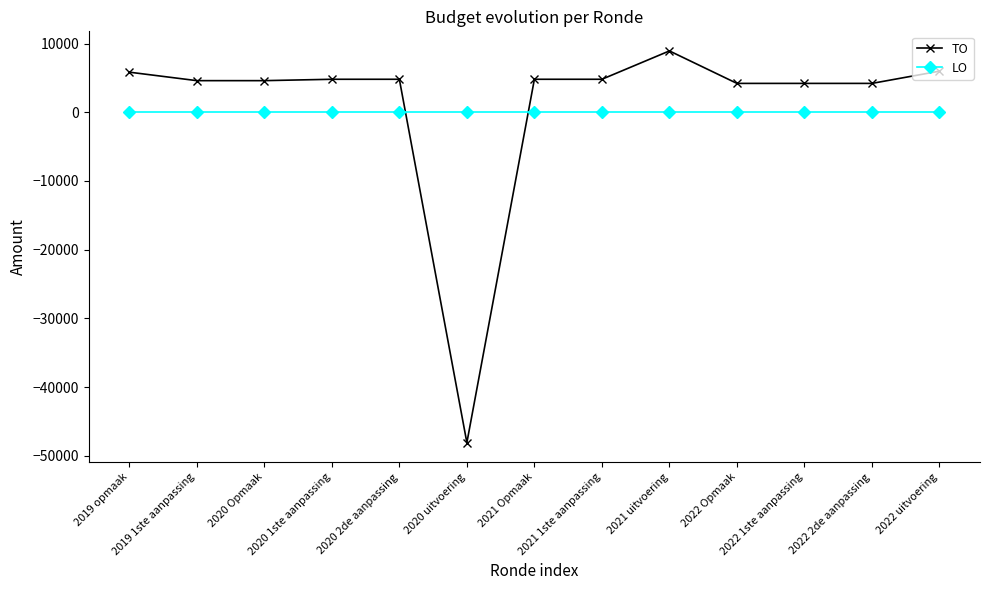

Which series has the widest spread of values?

TO